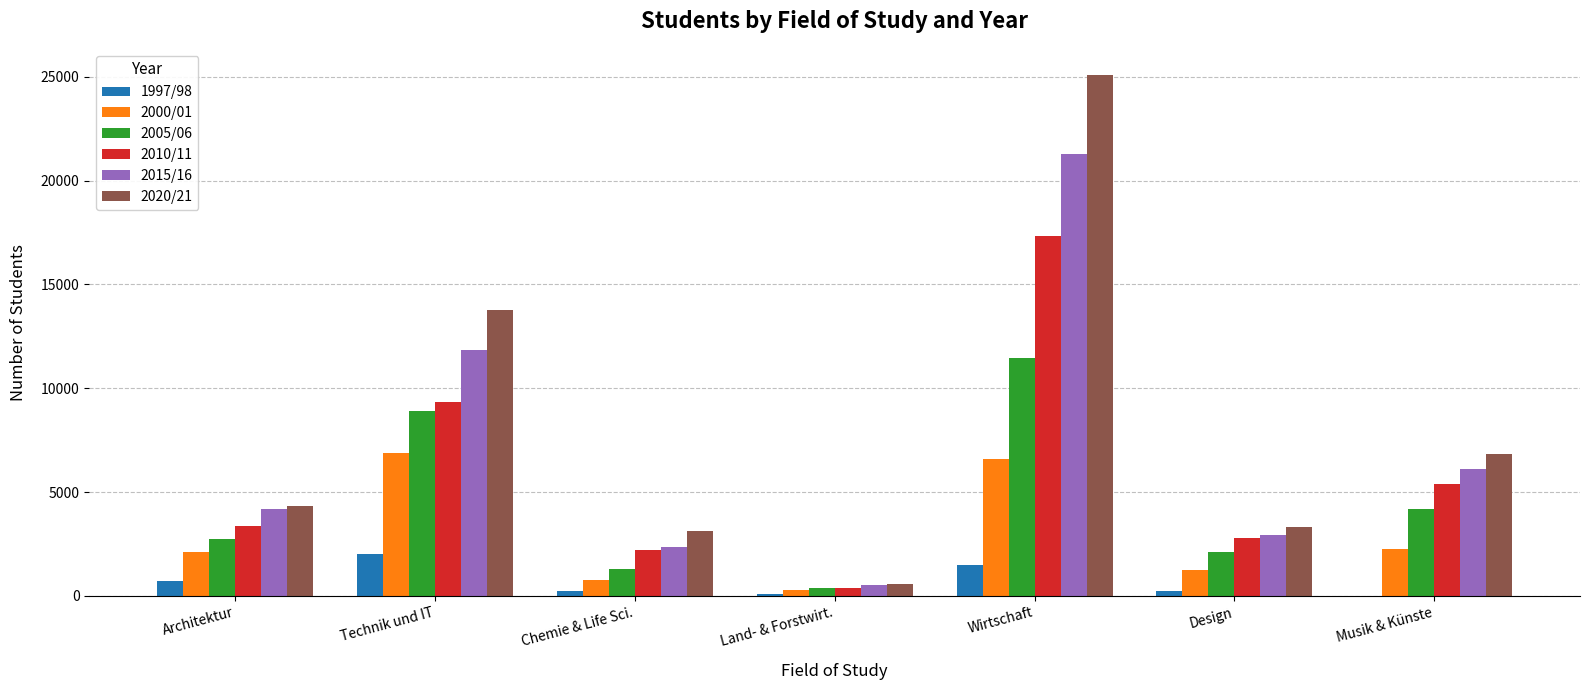

What are all the series names shown in the legend?

1997/98, 2000/01, 2005/06, 2010/11, 2015/16, 2020/21